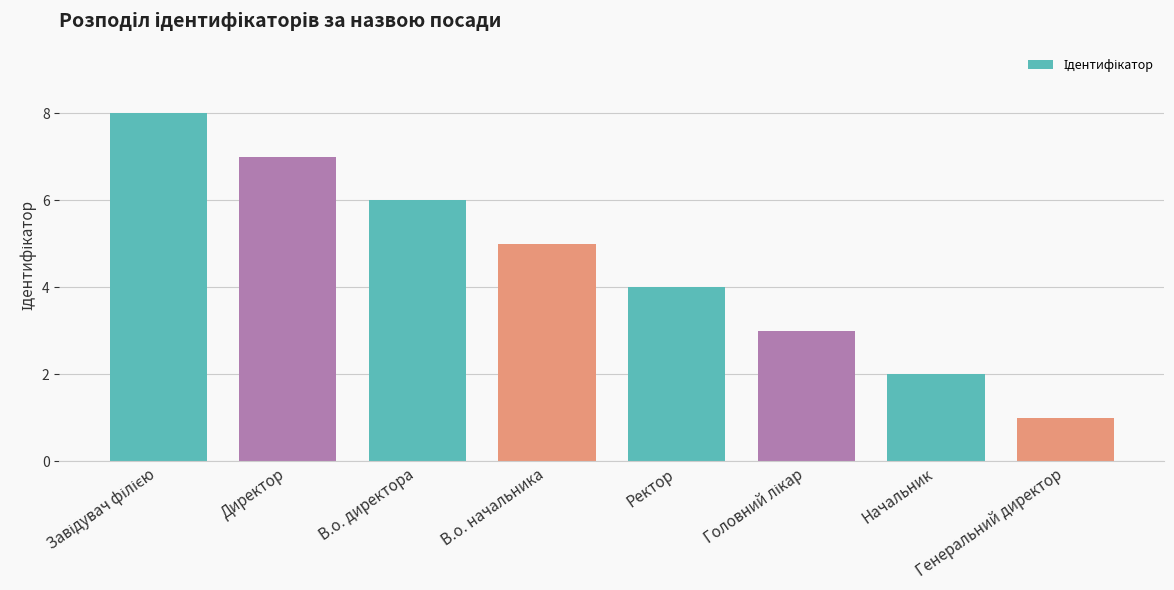

Where is the data nearest to the value 4?

Ректор